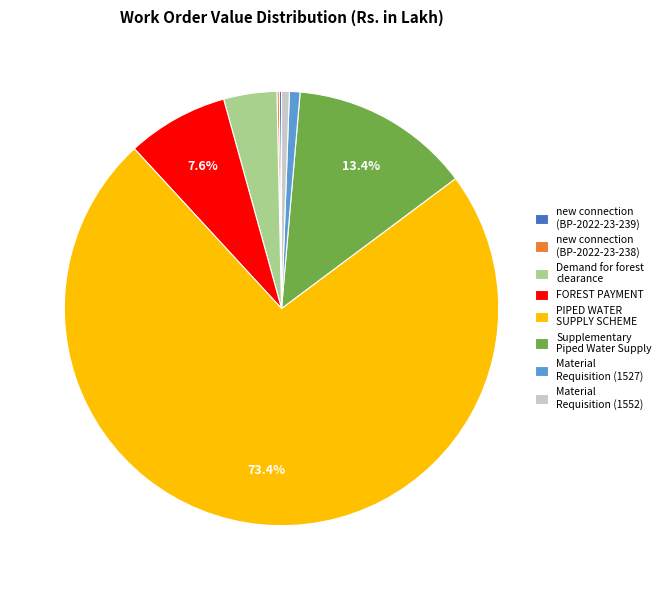

Between FOREST PAYMENT and Material Requisition (1527), which is larger?

FOREST PAYMENT